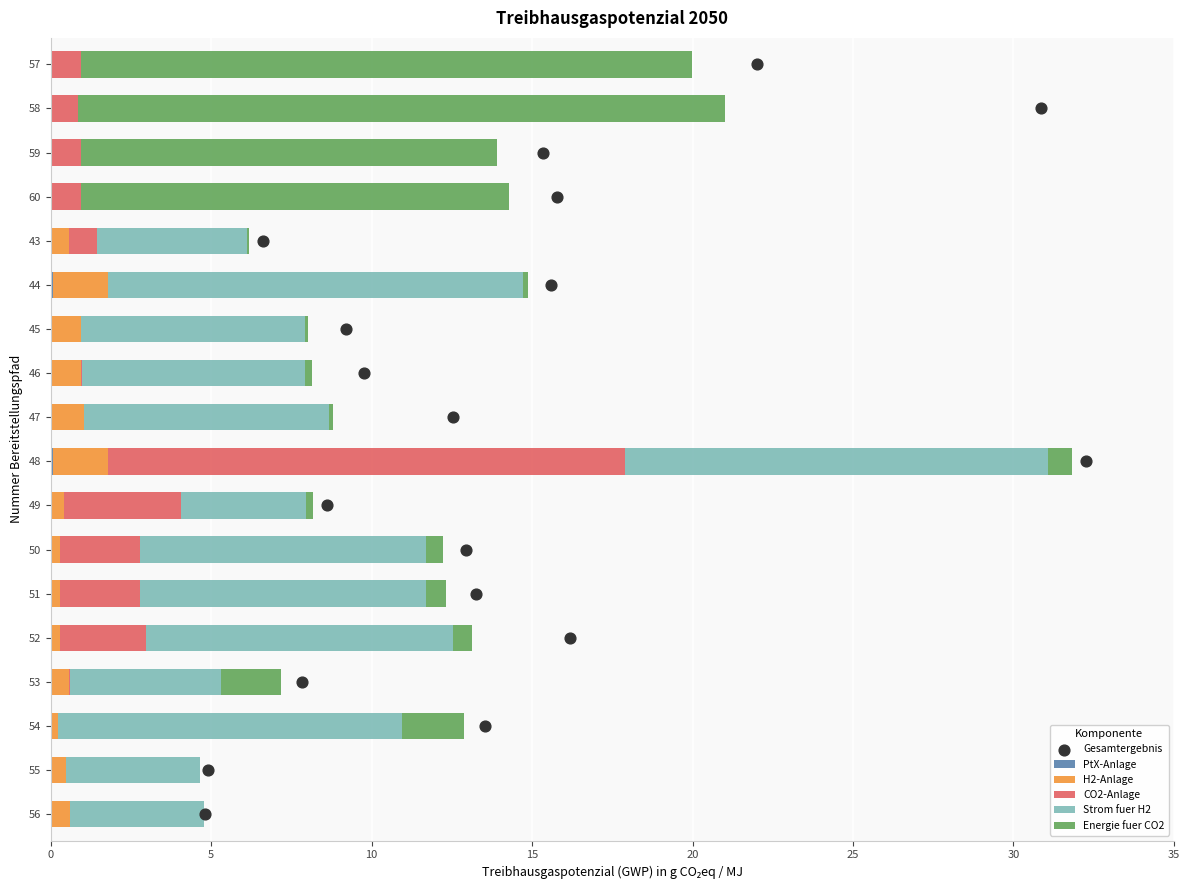

Which series contains the lowest Y value?

PtX-Anlage